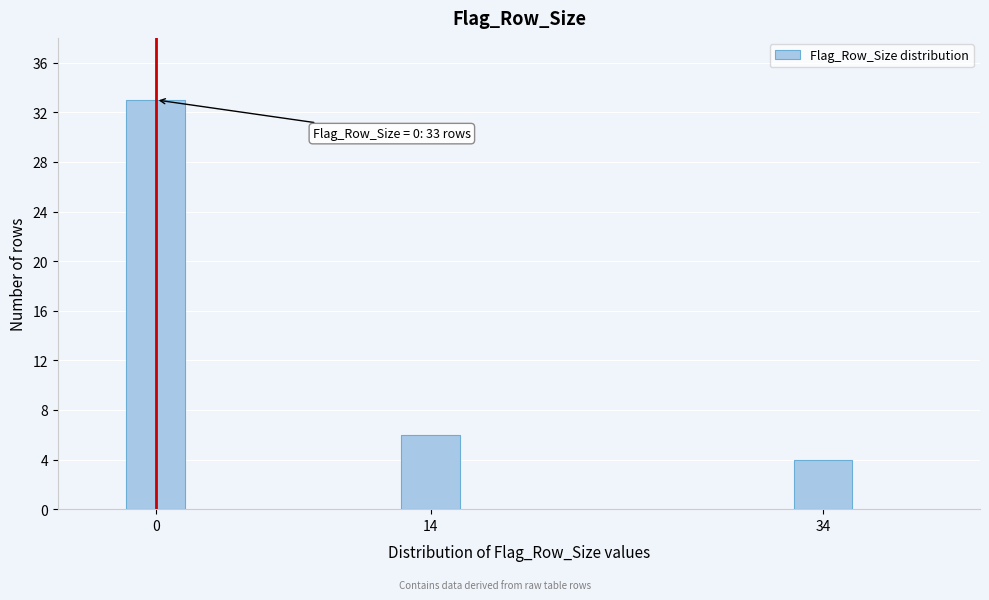

Reading left to right, transcribe all the data shown in this chart.

0=33	14=6	34=4